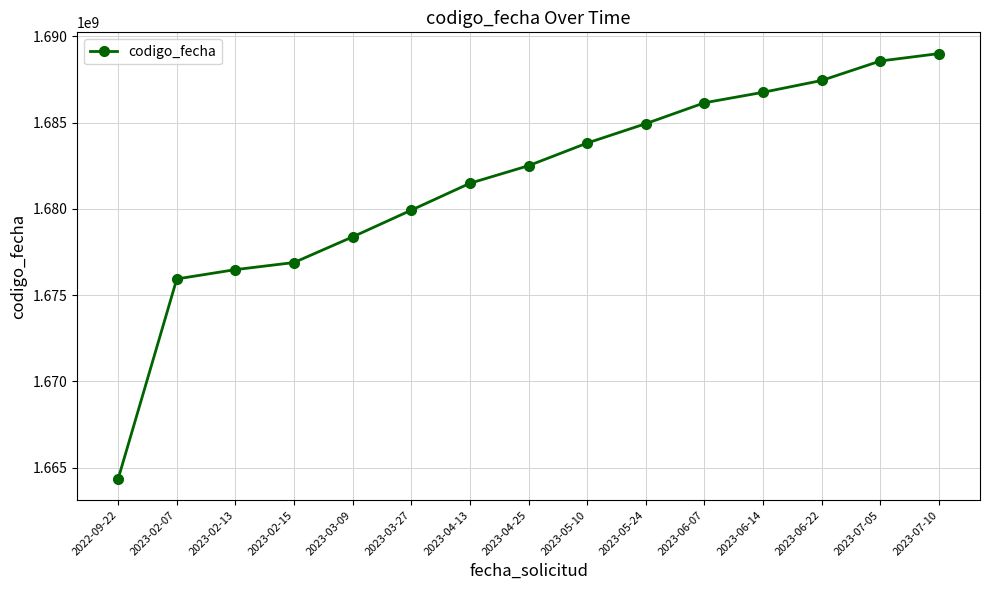

What is the smallest value displayed?

1664363541